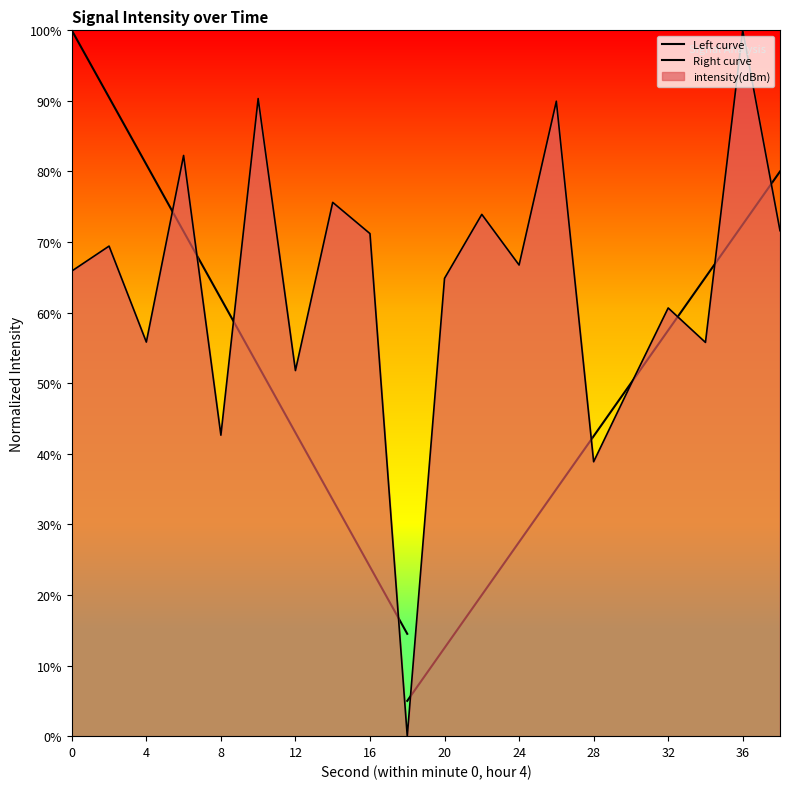

What is the maximum value shown in the chart?

100.0